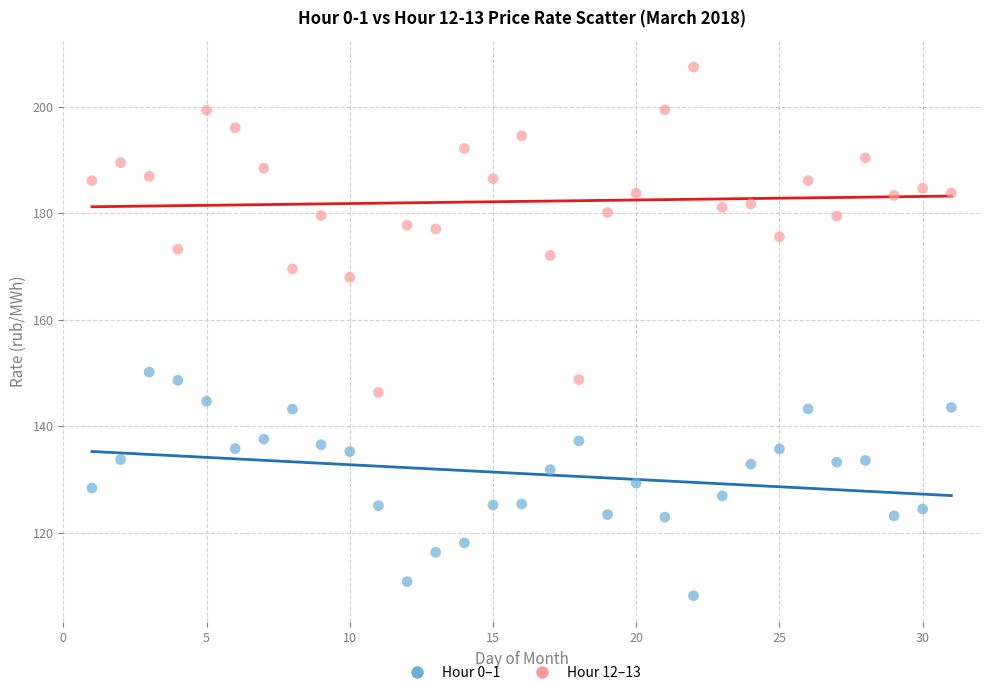

What are all the series names shown in the legend?

Hour 0–1, Hour 12–13